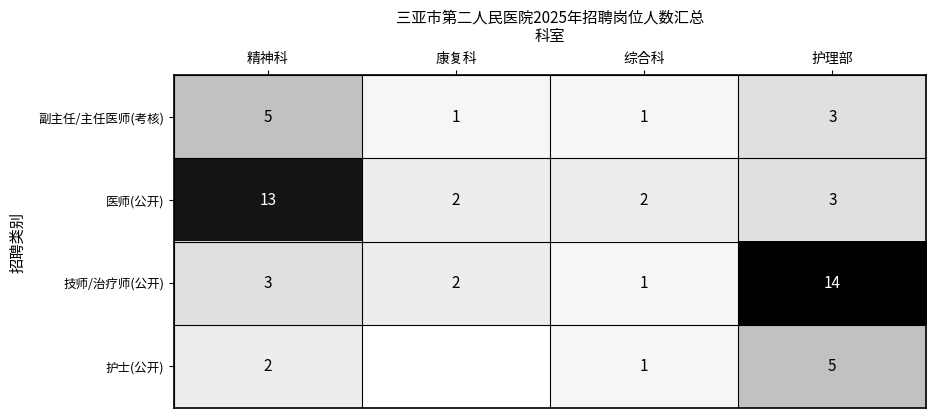

Is it true that 技师/治疗师(公开) equals 14.0 at 护理部?

True